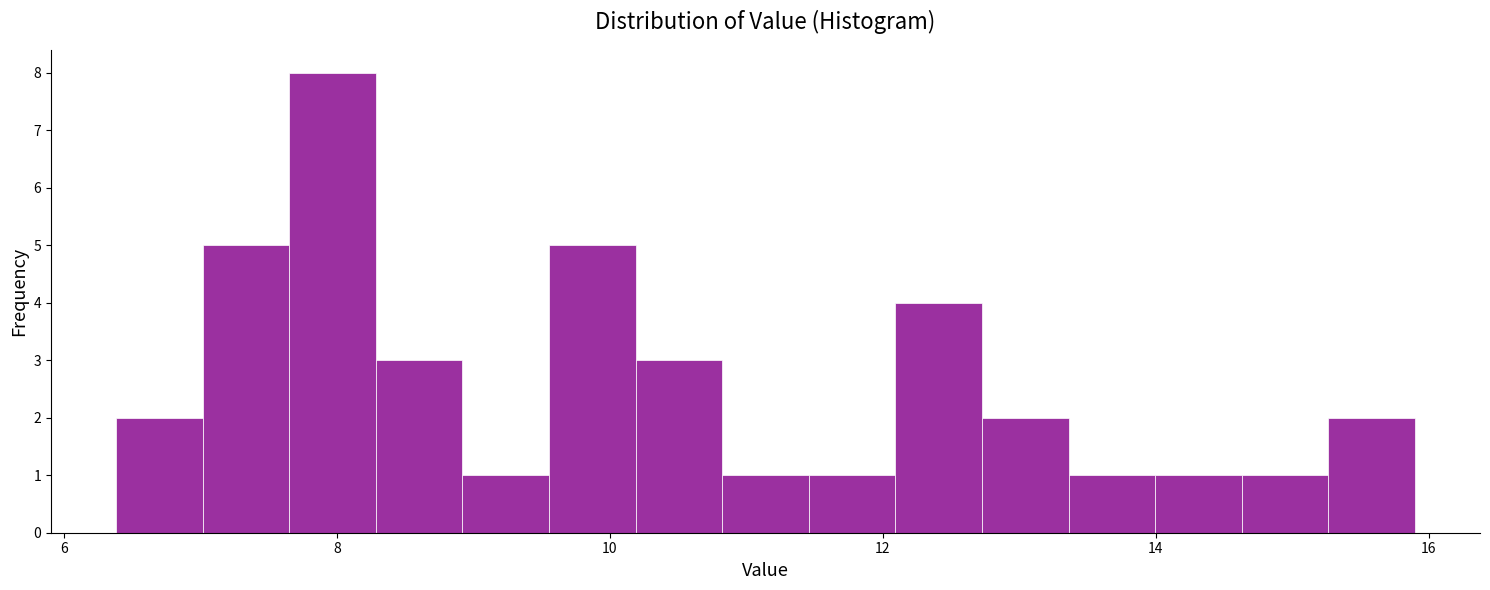

Around what value on the x-axis is the tallest bar? Give the approximate position of its centre, as read against the axis.

8.0